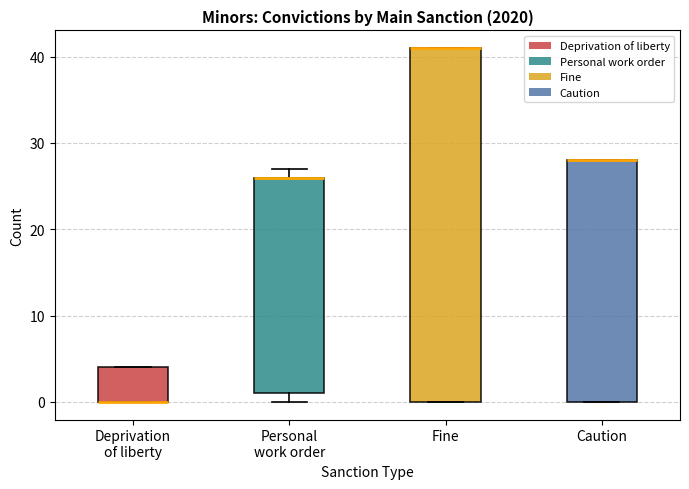

Which box is the tallest, from its lower edge to its upper edge?

Fine